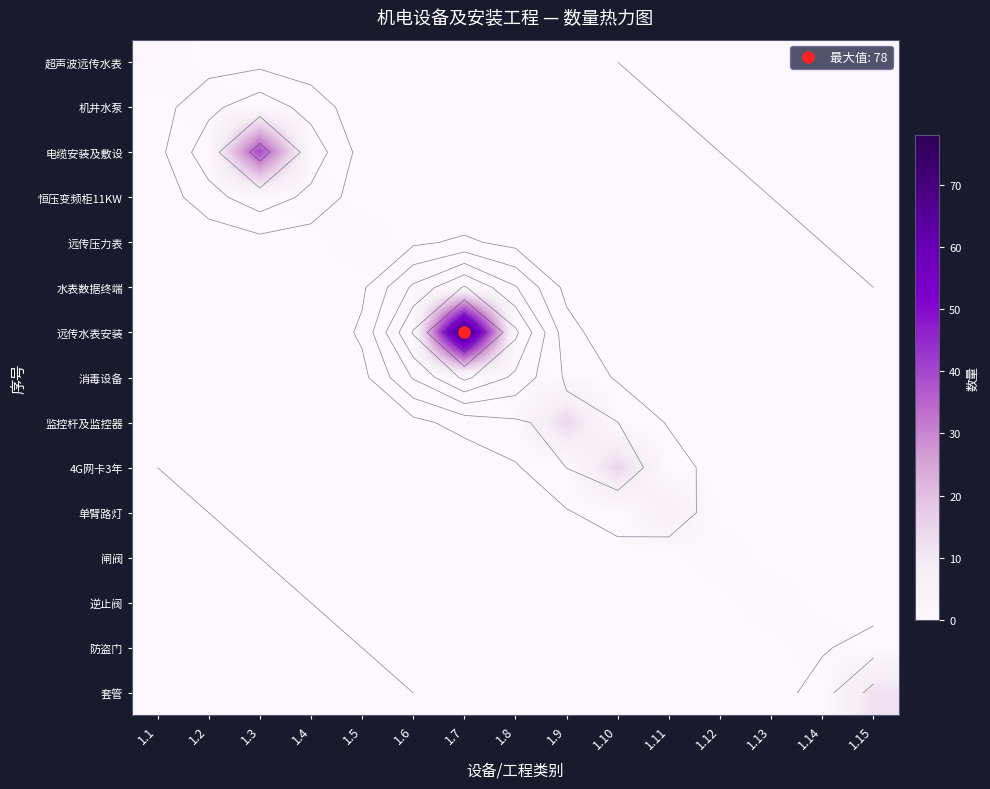

Where is 超声波远传水表 nearest to the value 0?

1.2